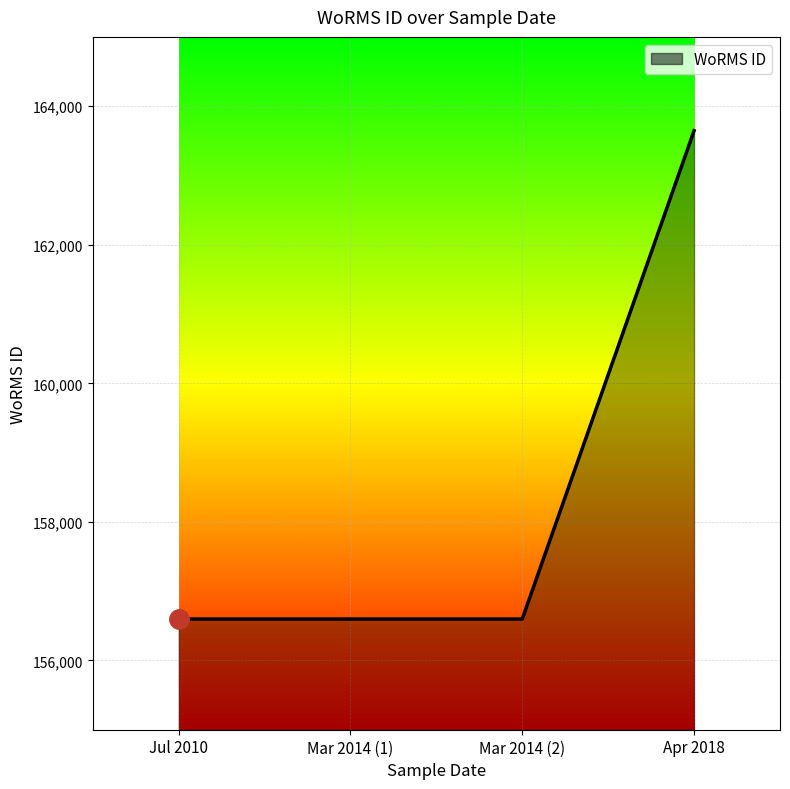

What is the minimum value shown in the chart?

156598